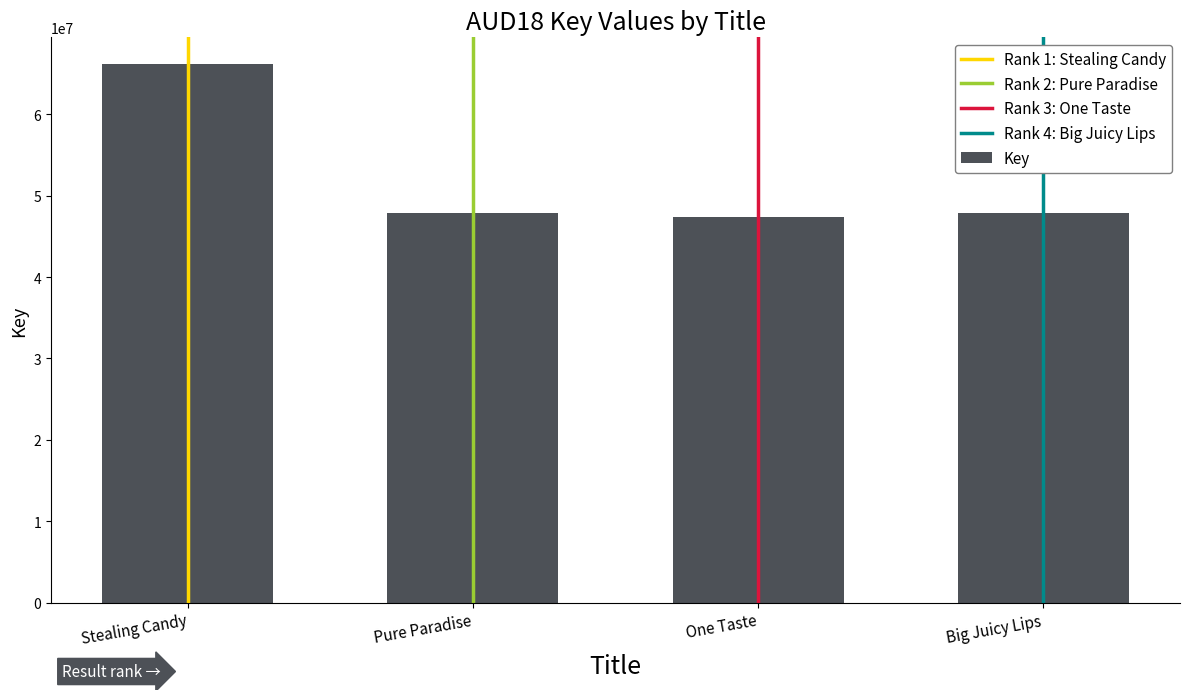

What is the sum of all values?

209335356